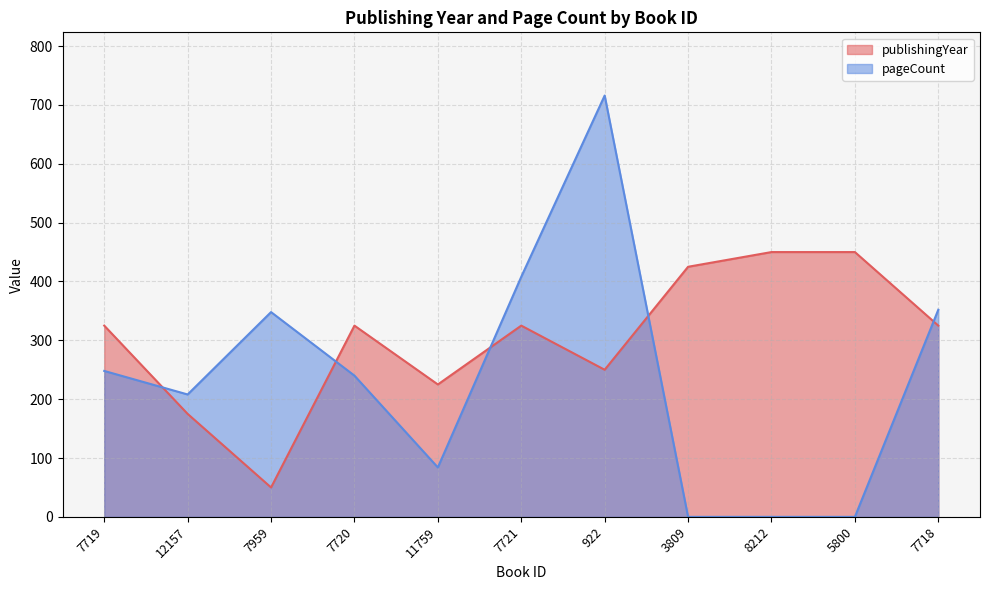

Read the pageCount value at 7720, to the nearest 50.

250